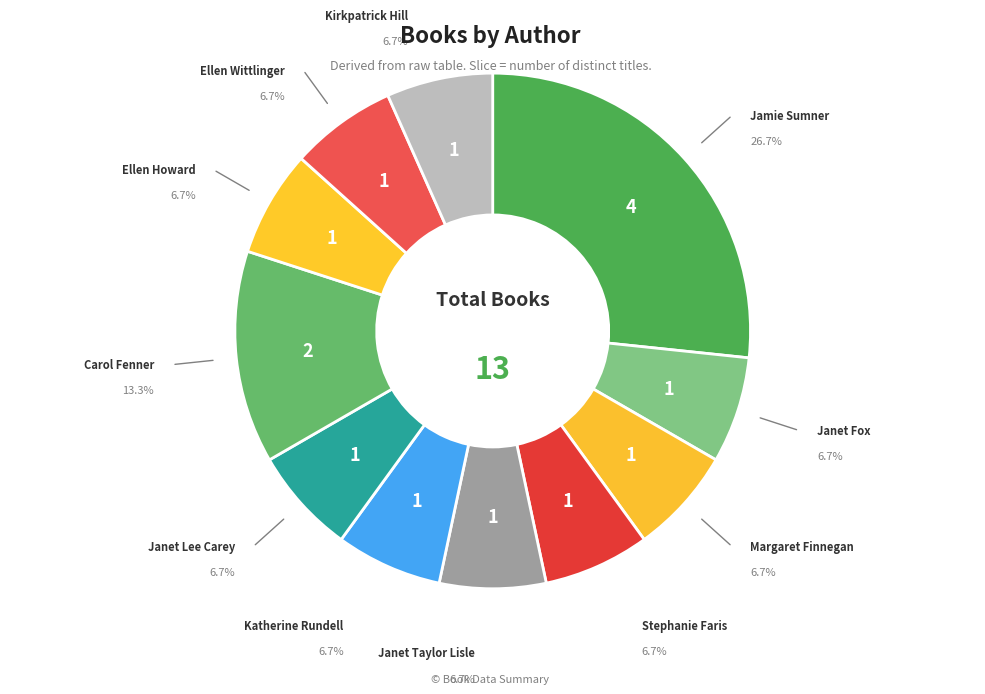

To the nearest percent, what is the difference between the largest and smallest slice percentages?

20%